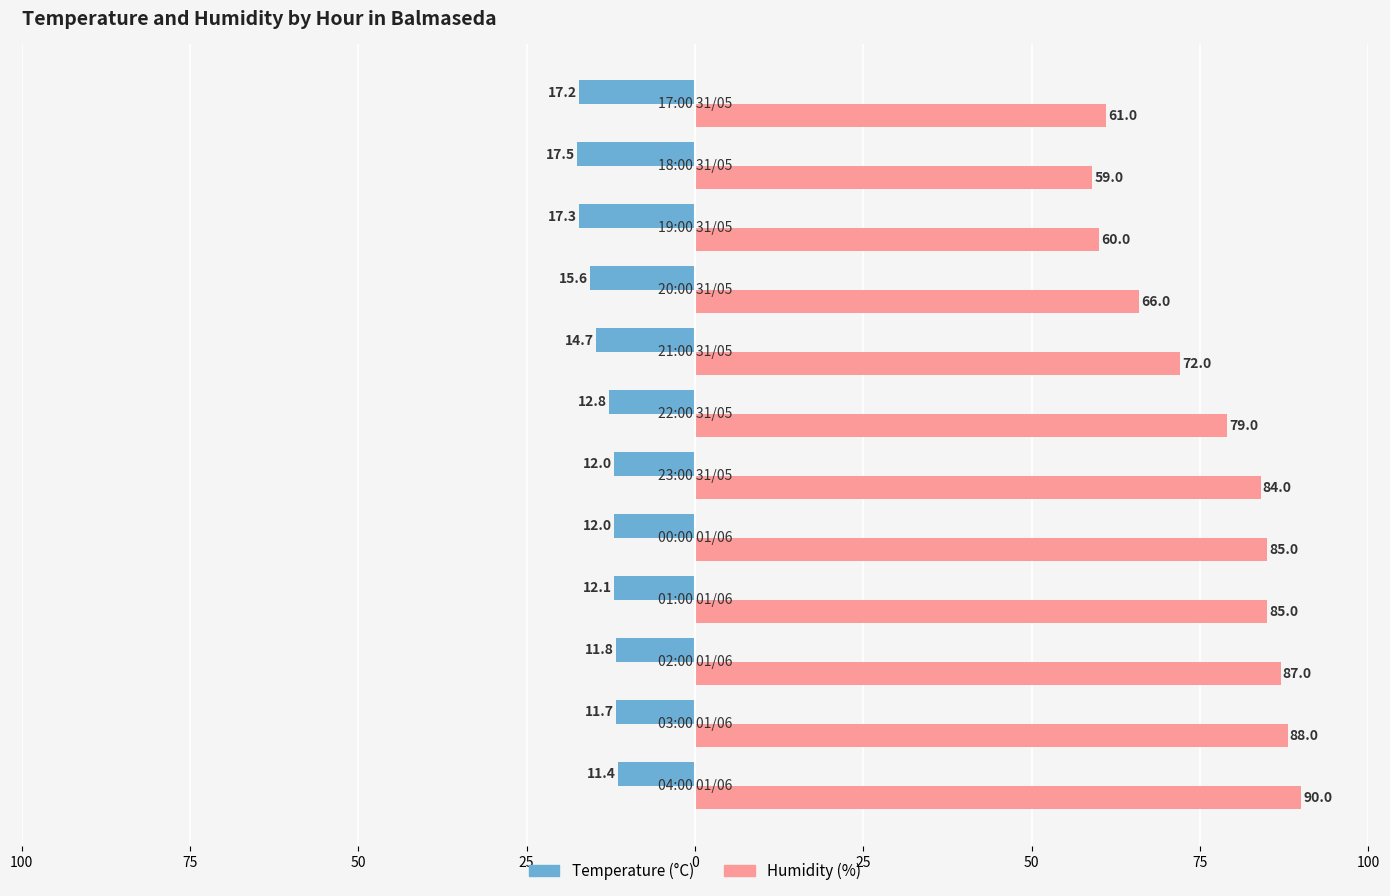

What is the maximum value shown in the chart?

90.0